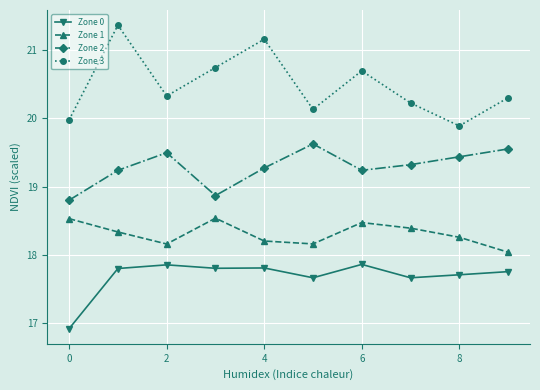

How many lines are shown in the chart?

4